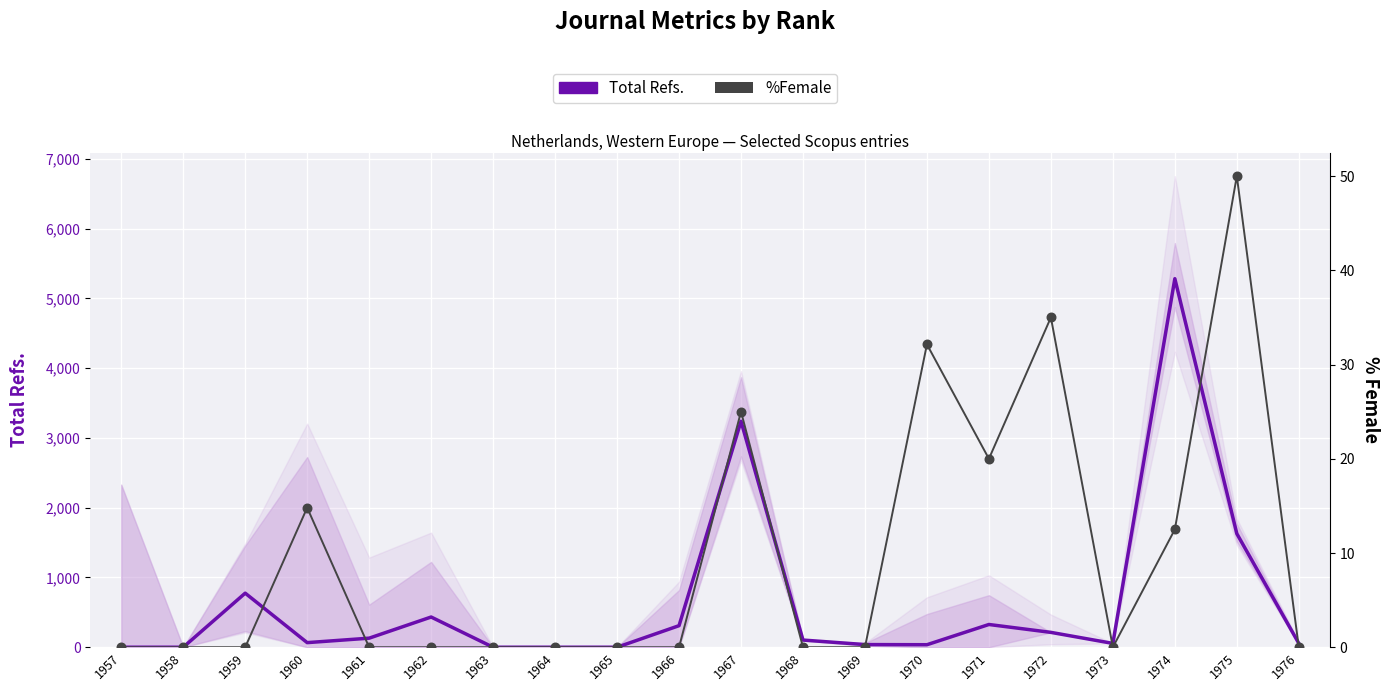

What are all the series names shown in the legend?

Total Refs., %Female